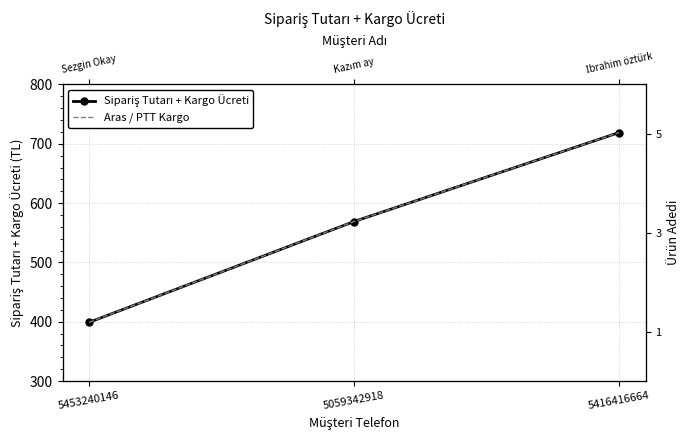

What are all the series names shown in the legend?

Sipariş Tutarı + Kargo Ücreti, Aras / PTT Kargo